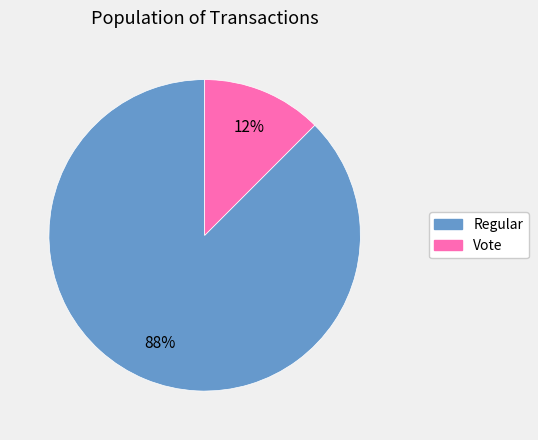

To the nearest percent, what is the combined percentage of Vote and Regular?

100%